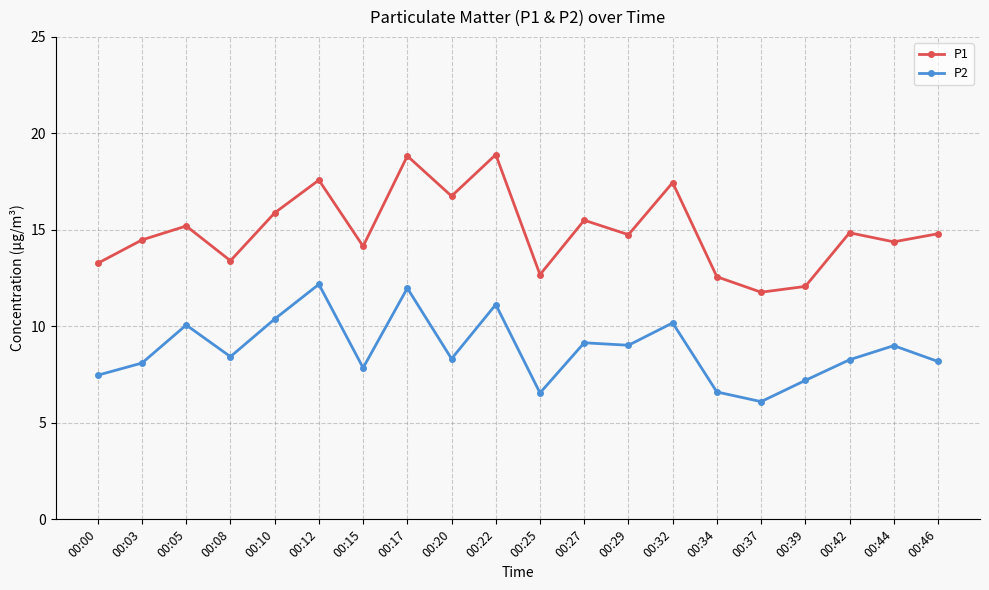

What value does the P2 series have at 00:42?

8.3